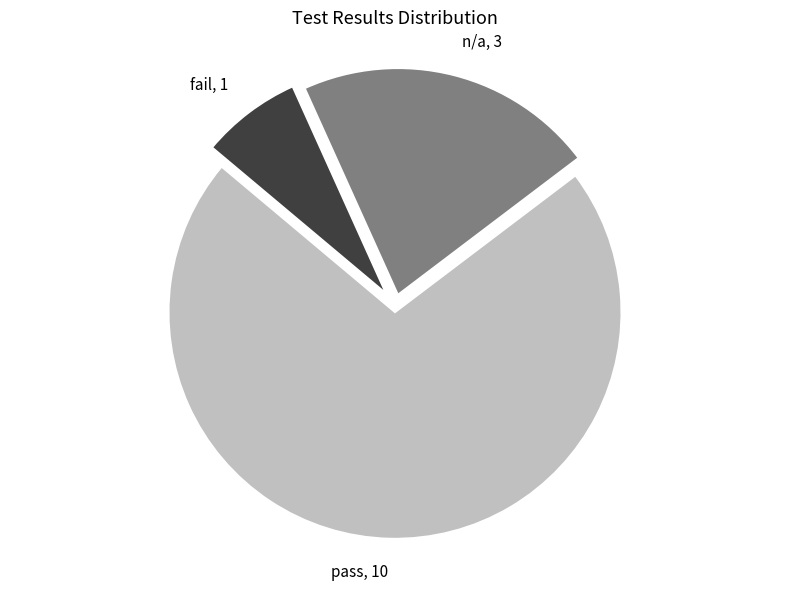

Count the number of slices in the pie.

3